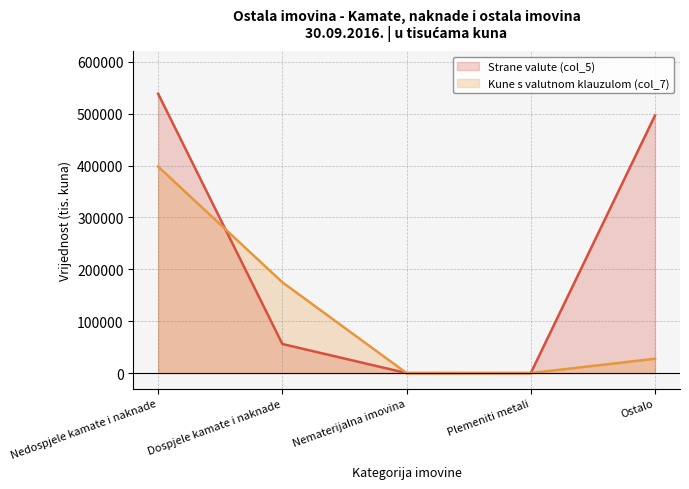

Between which two adjacent categories do Kune s valutnom klauzulom (col_7) and Strane valute (col_5) first intersect?

Nedospjele kamate i naknade and Dospjele kamate i naknade